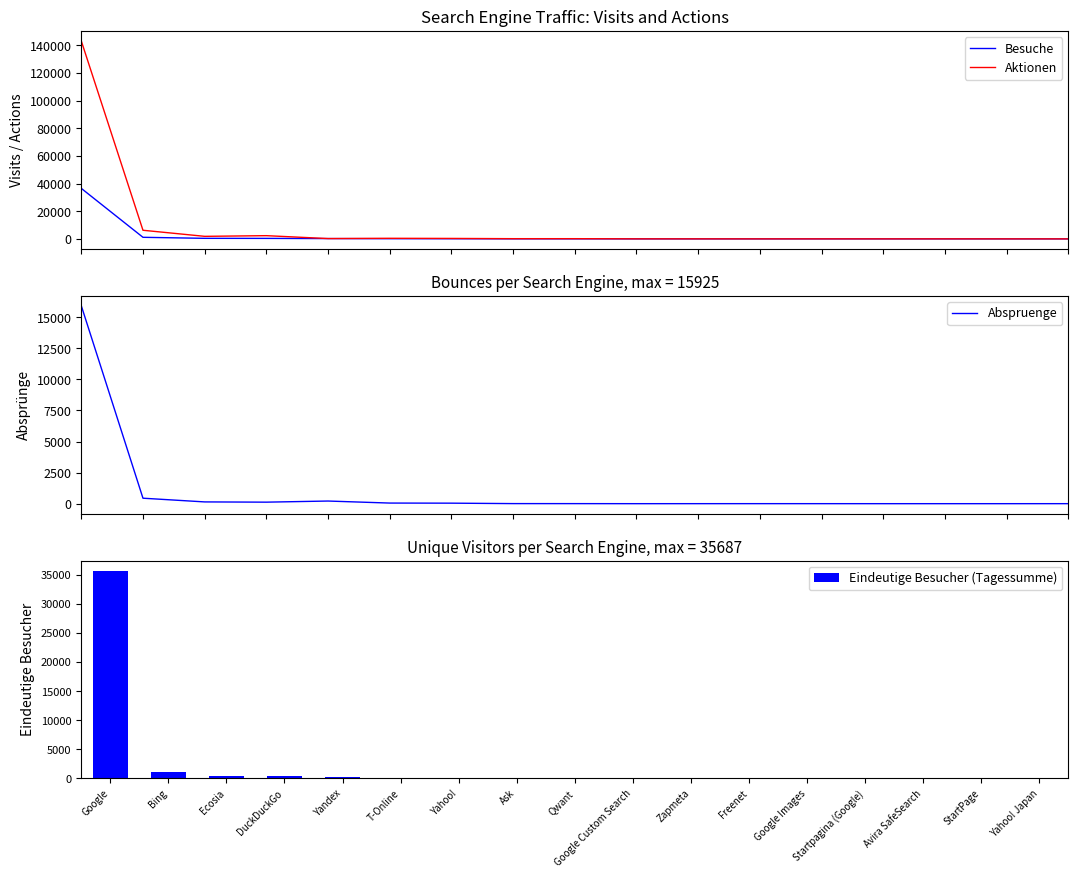

Read the Eindeutige Besucher (Tagessumme) value at Startpagina (Google).

2